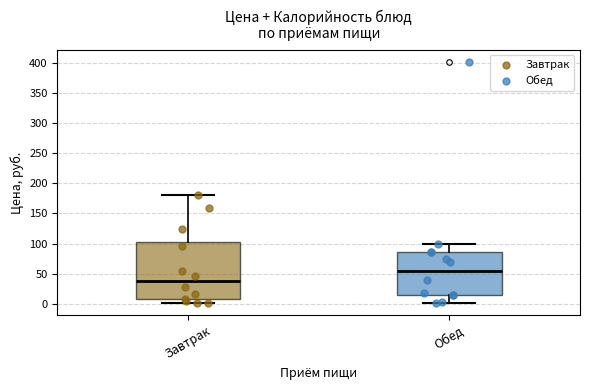

Which box has the lowest median line?

Завтрак